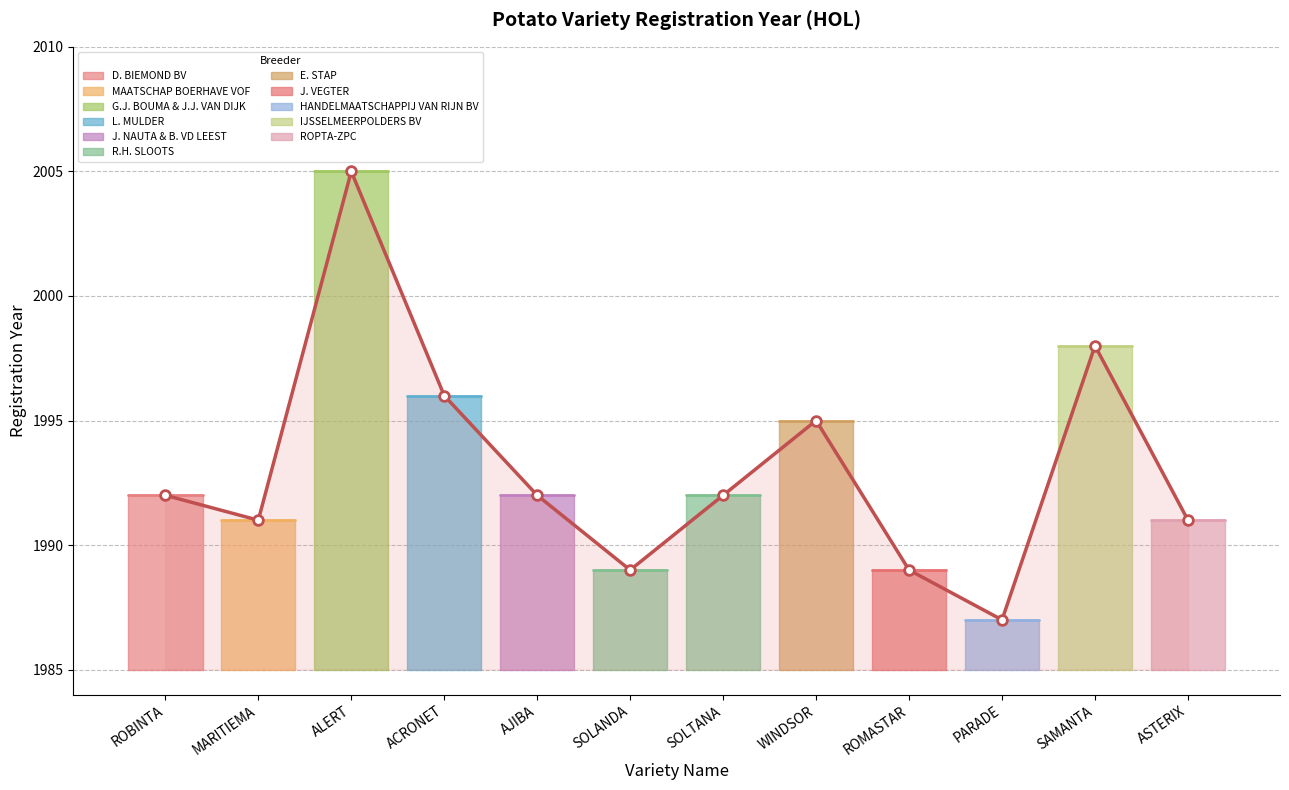

How many lines are shown in the chart?

1